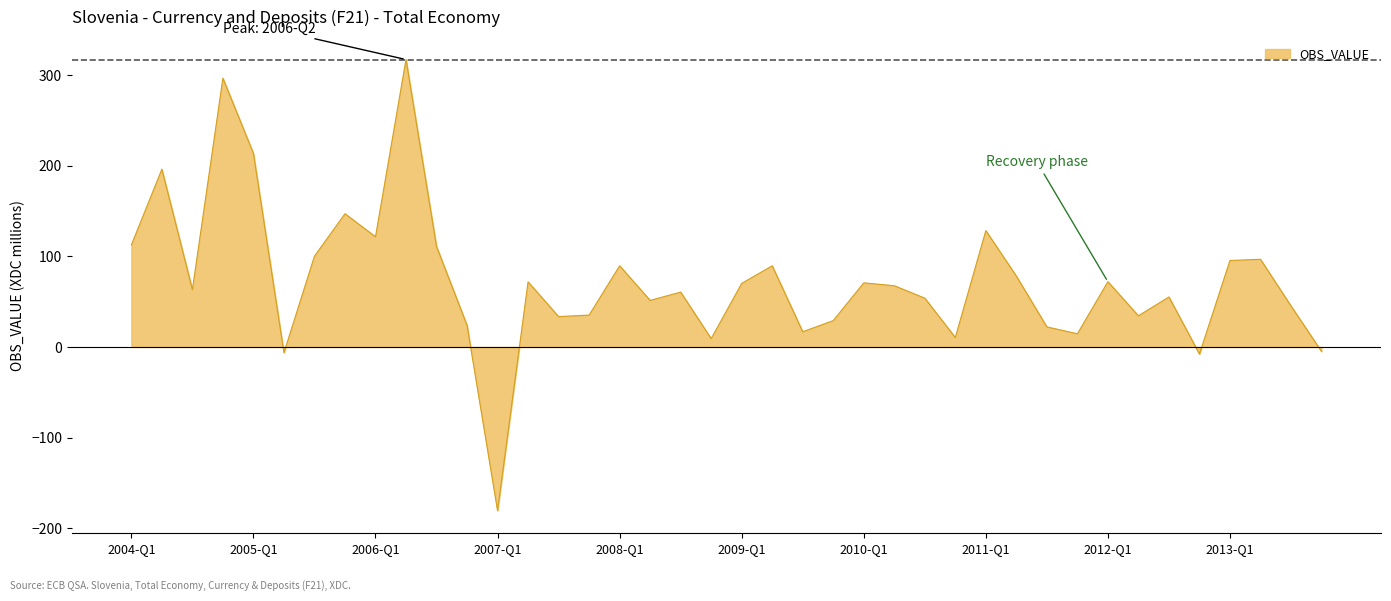

What is the greatest value displayed?

317.3